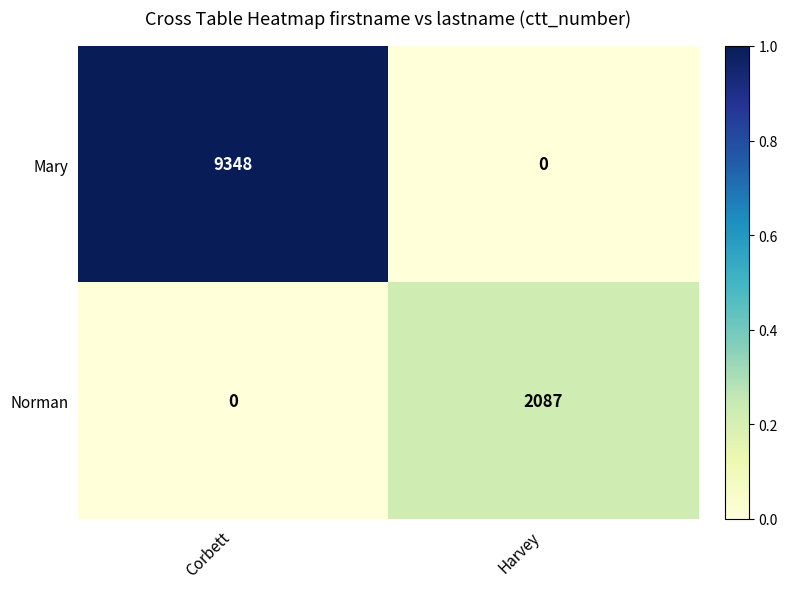

At which category is the sum across all series the highest?

Corbett